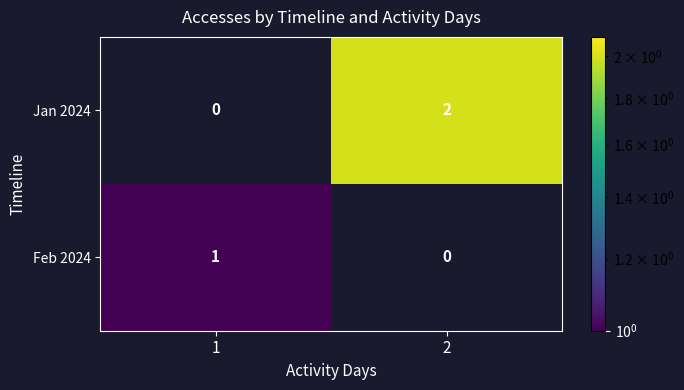

Rank the series at 2 from highest to lowest value.

Jan 2024, Feb 2024